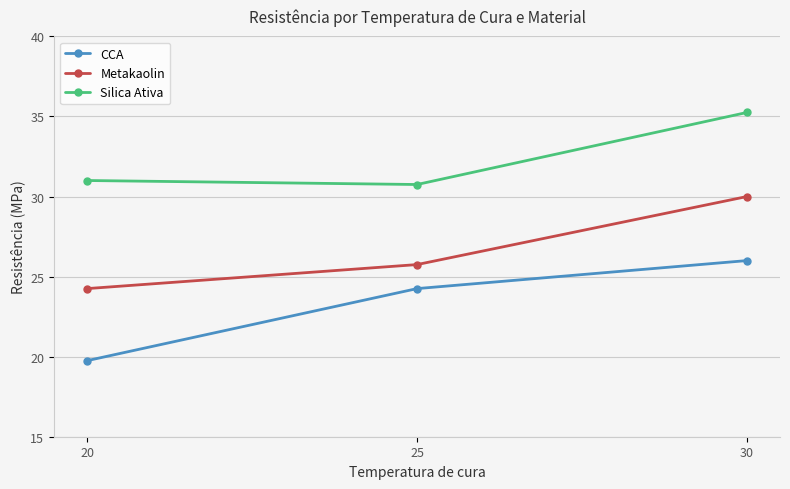

Is it true that Metakaolin equals 48.3 at 30?

False